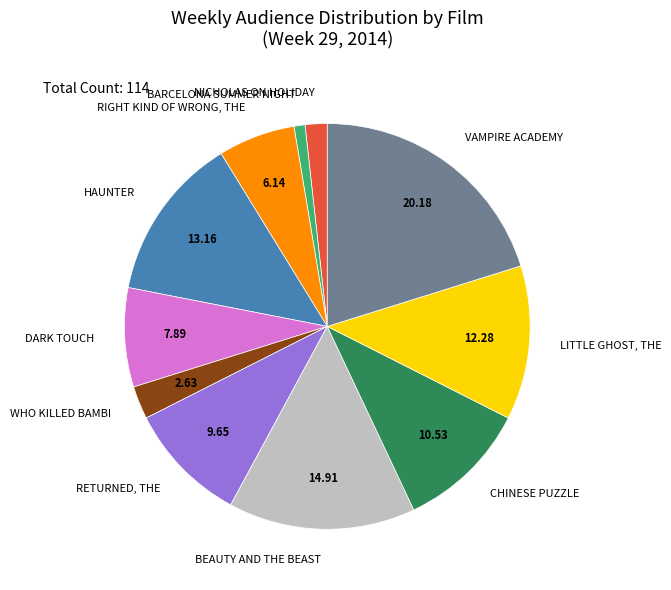

Which has a higher value, NICHOLAS ON HOLIDAY or DARK TOUCH?

DARK TOUCH